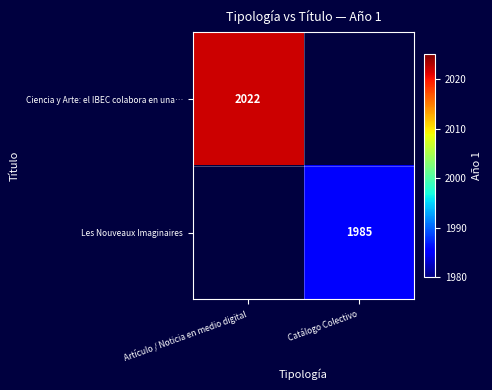

How many data points does each series have?

2